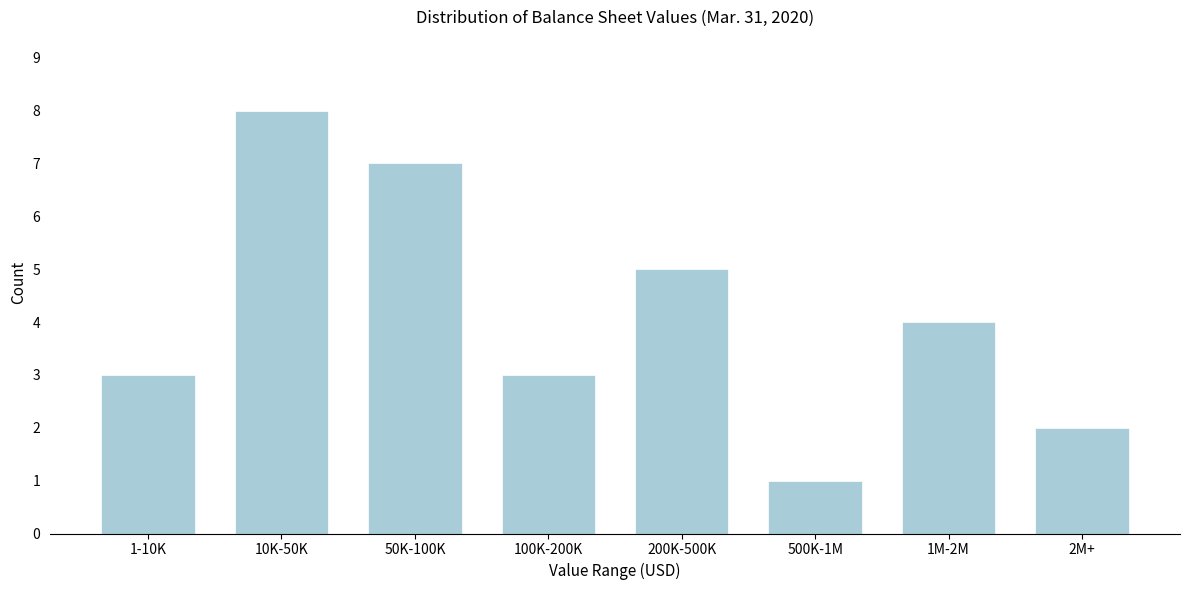

Reading right to left, transcribe all the data shown in this chart.

2	4	1	5	3	7	8	3